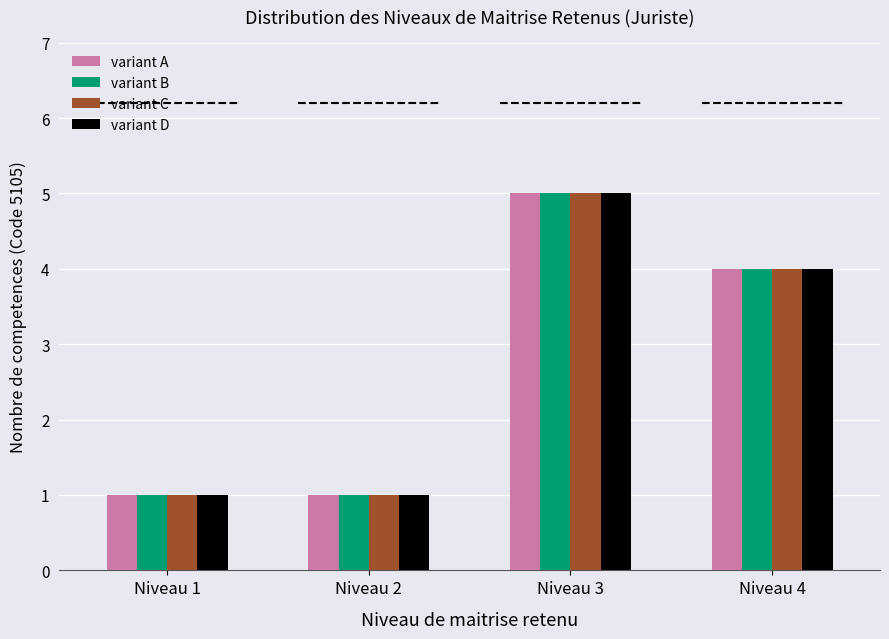

At how many categories does at least one series exceed 3?

2